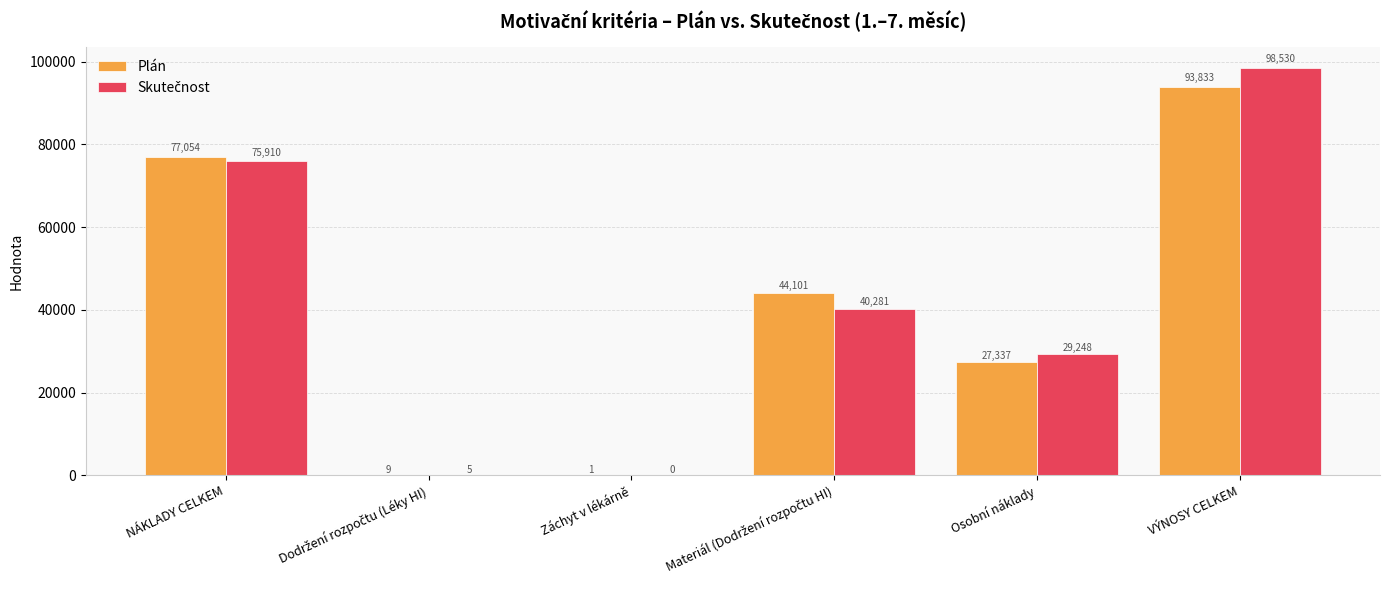

Between NÁKLADY CELKEM and Osobní náklady, which series saw the biggest shift?

Plán